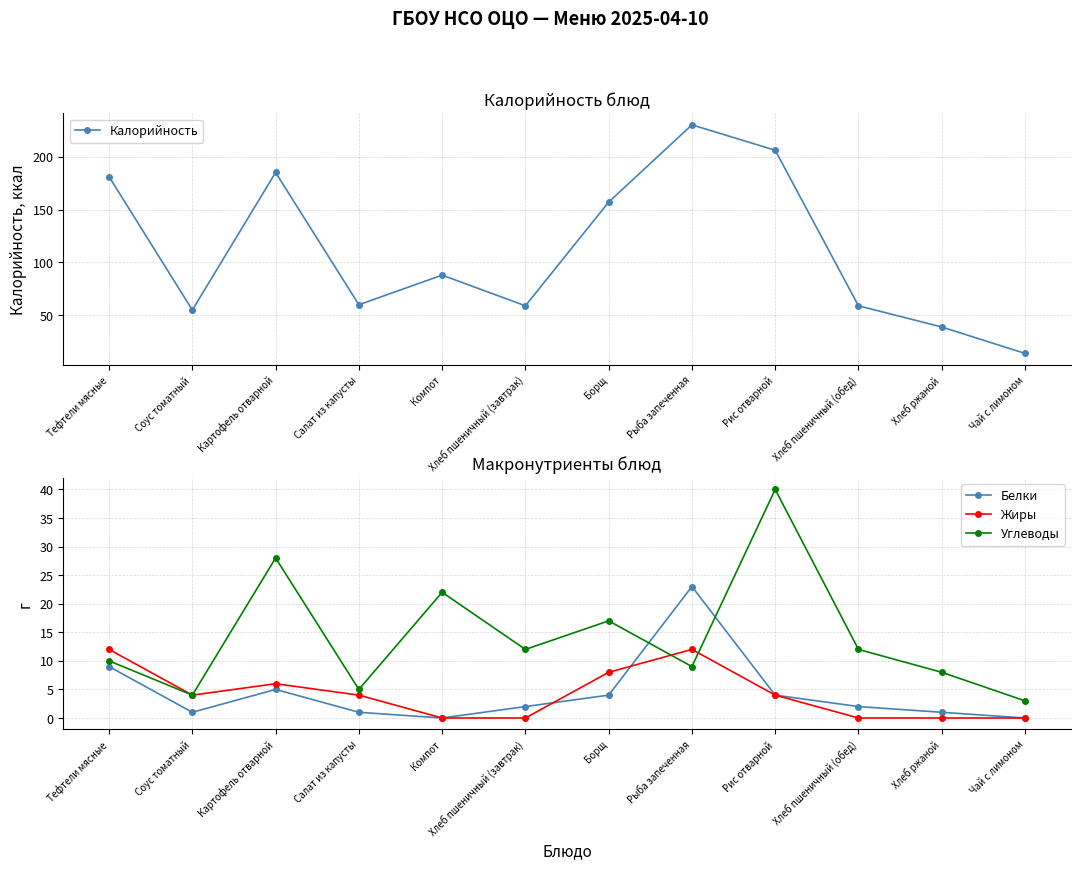

Between which two adjacent categories do Белки and Углеводы first intersect?

Борщ and Рыба запеченная